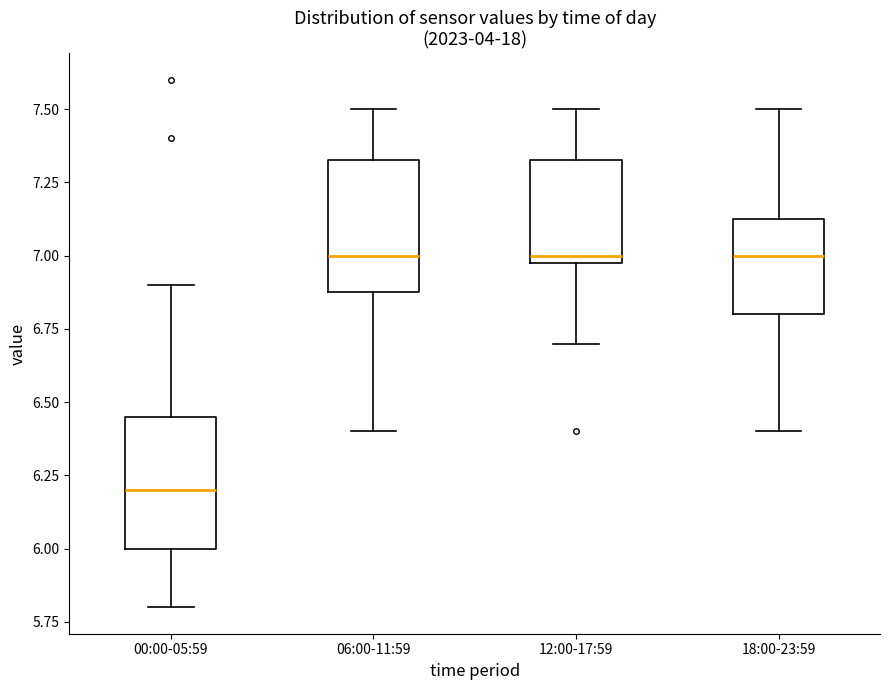

Reading left to right, read every box against the y-axis: the position of its median line, the range the box covers, and the ends of its whiskers. The values are not printed on the chart, so give them approximately, as read against the axis.

00:00-05:59: median 6.20, box 6.00 to 6.45, whiskers 5.80 to 6.90
06:00-11:59: median 7.00, box 6.90 to 7.35, whiskers 6.40 to 7.50
12:00-17:59: median 7.00 (just above the box's lower edge), box 7.00 to 7.35, whiskers 6.70 to 7.50
18:00-23:59: median 7.00, box 6.80 to 7.15, whiskers 6.40 to 7.50